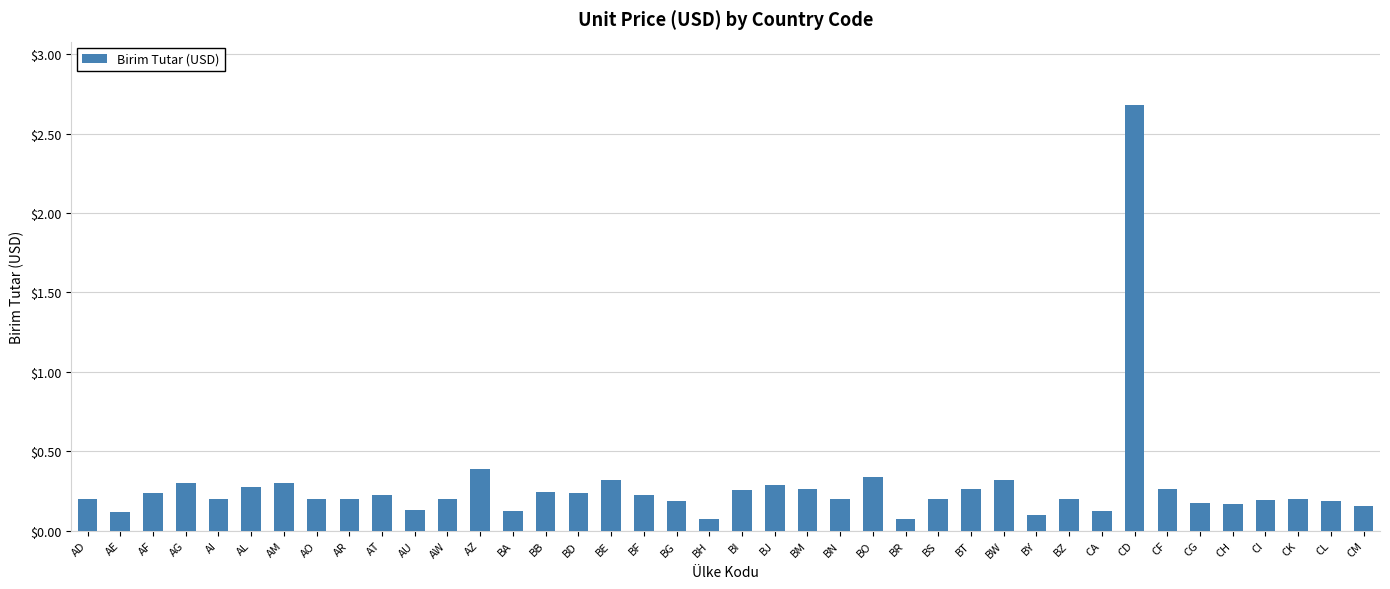

What is the difference between the maximum and second lowest values?

2.6